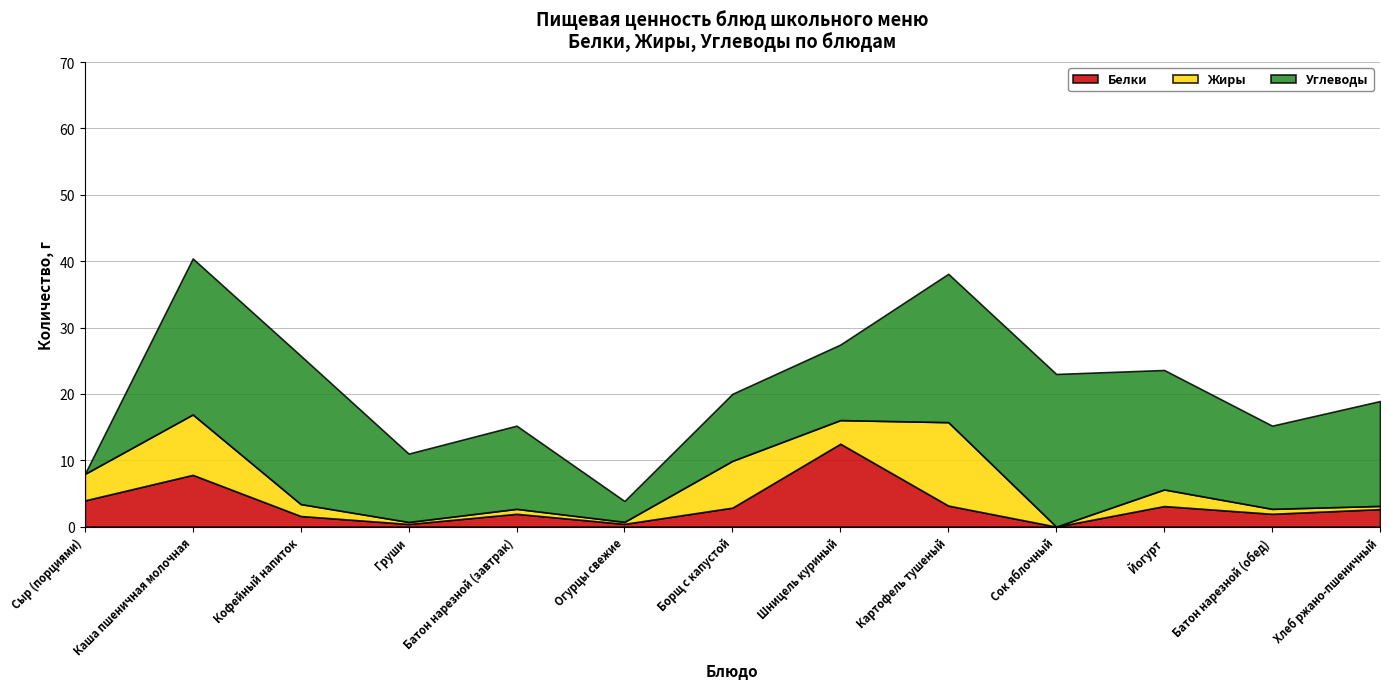

Which series has the widest spread of values?

Углеводы